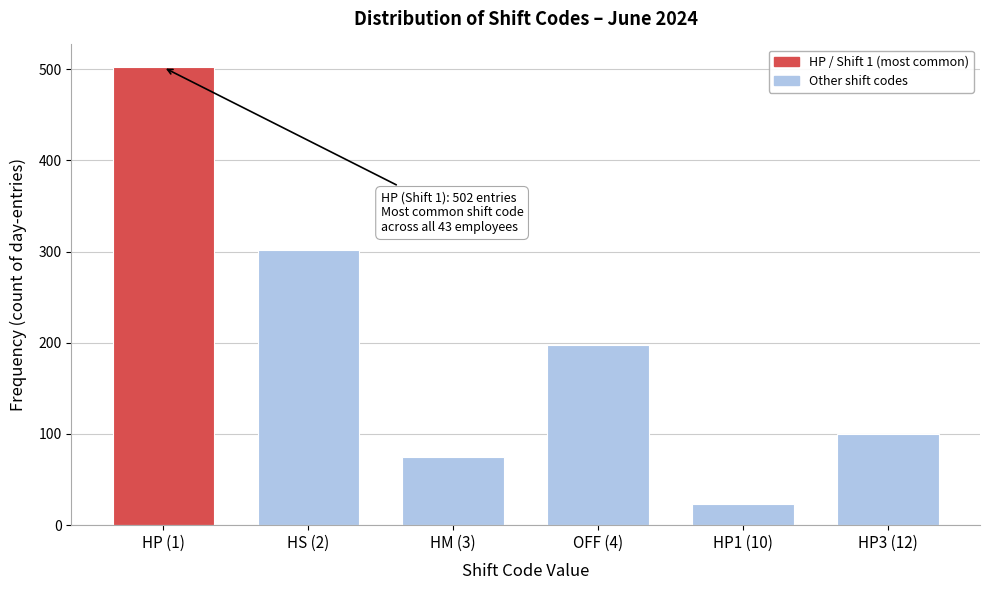

Reading right to left, what are all the values shown in this chart?

100	23	198	75	302	502